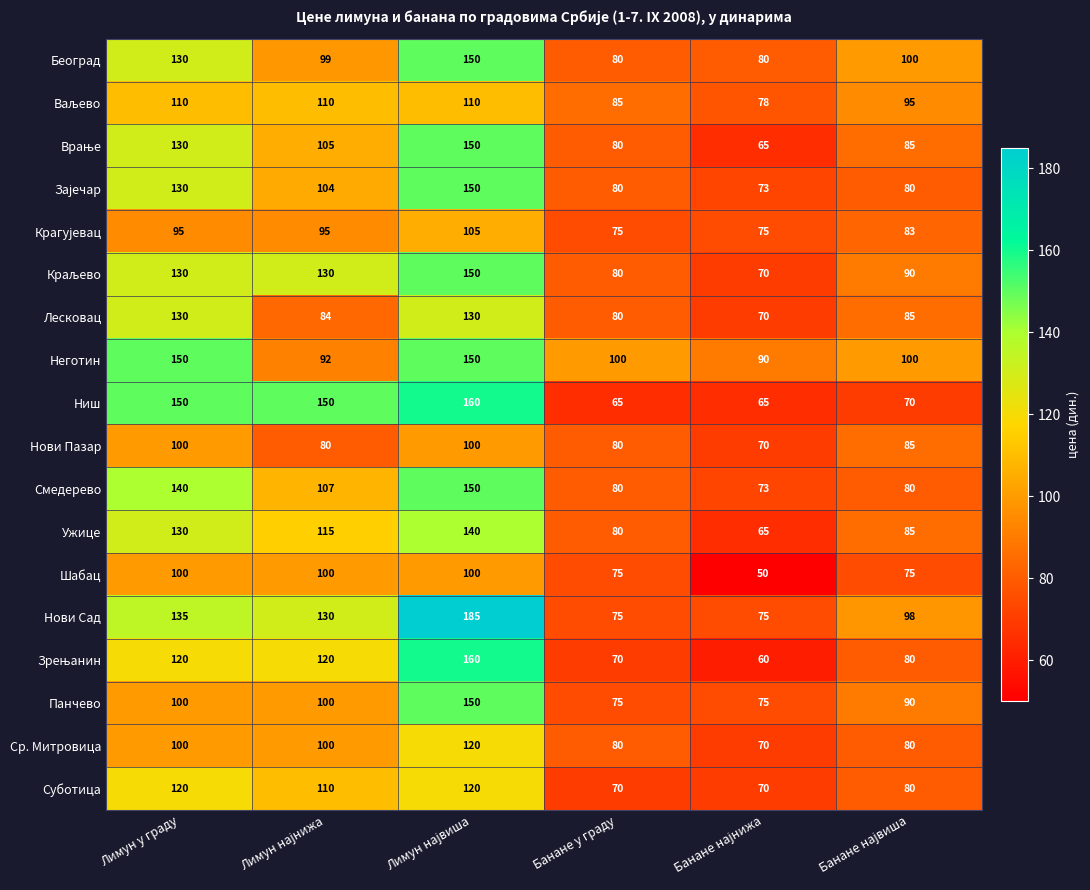

What is the average value of the Нови Пазар series?

86